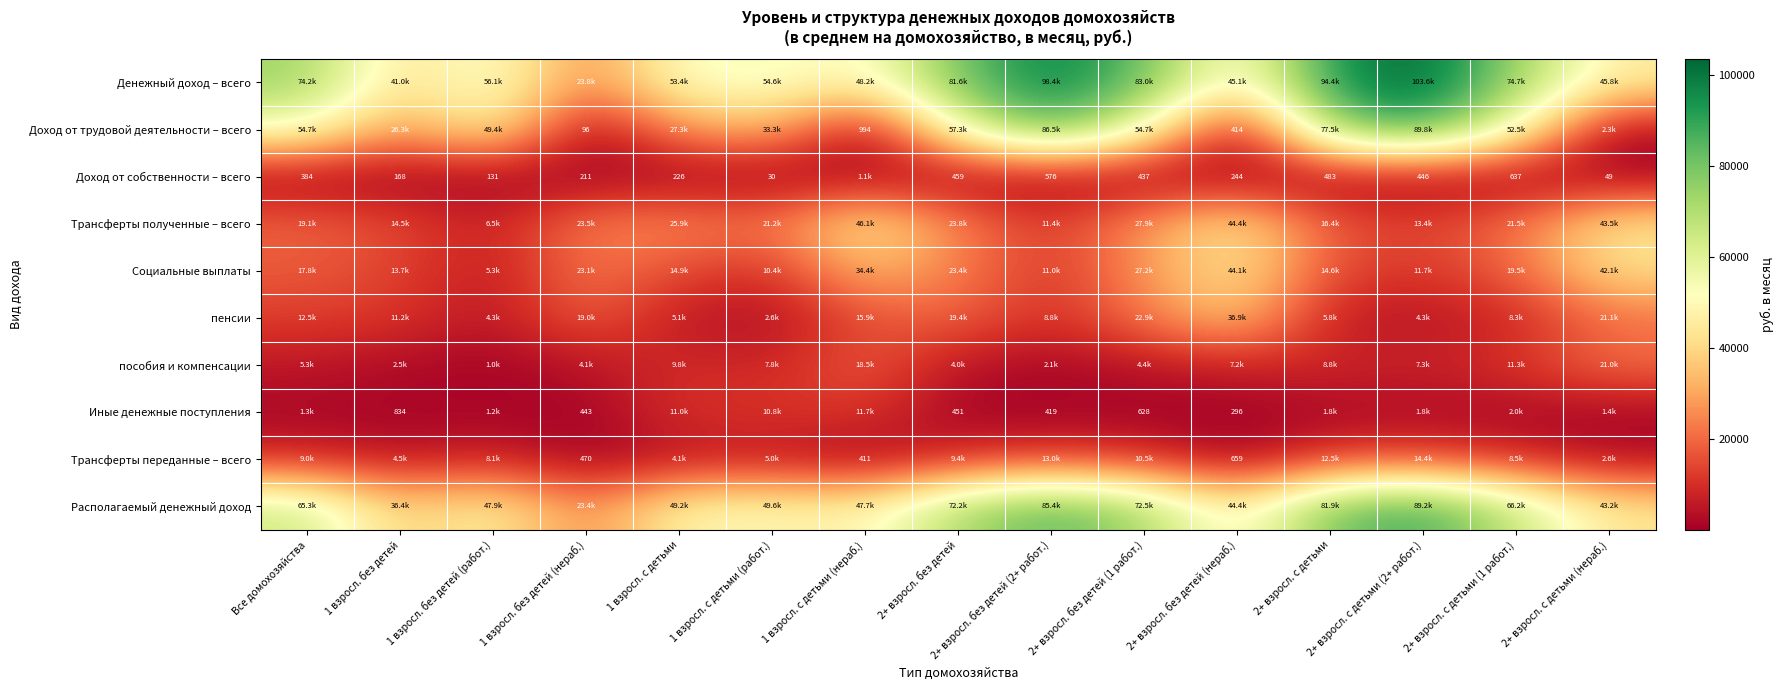

At which label does Трансферты переданные – всего reach its peak?

2+ взросл. с детьми (2+ работ.)